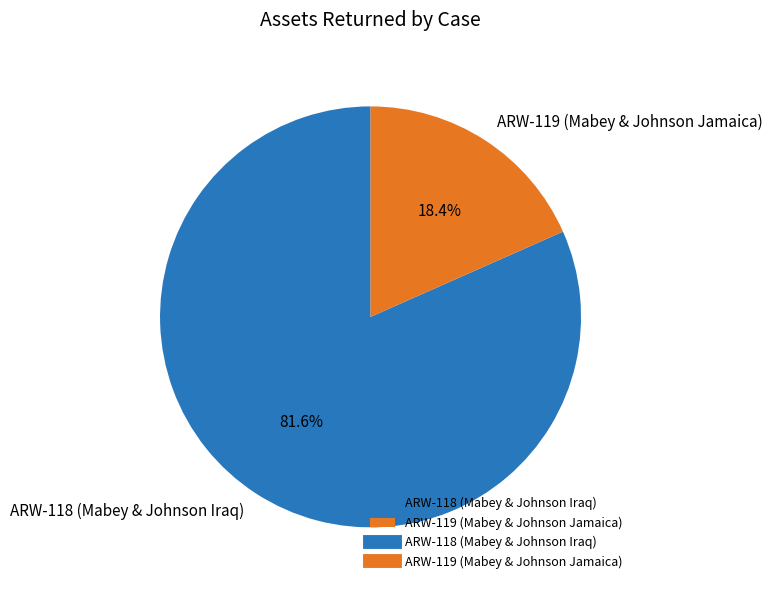

Count the number of slices in the pie.

2